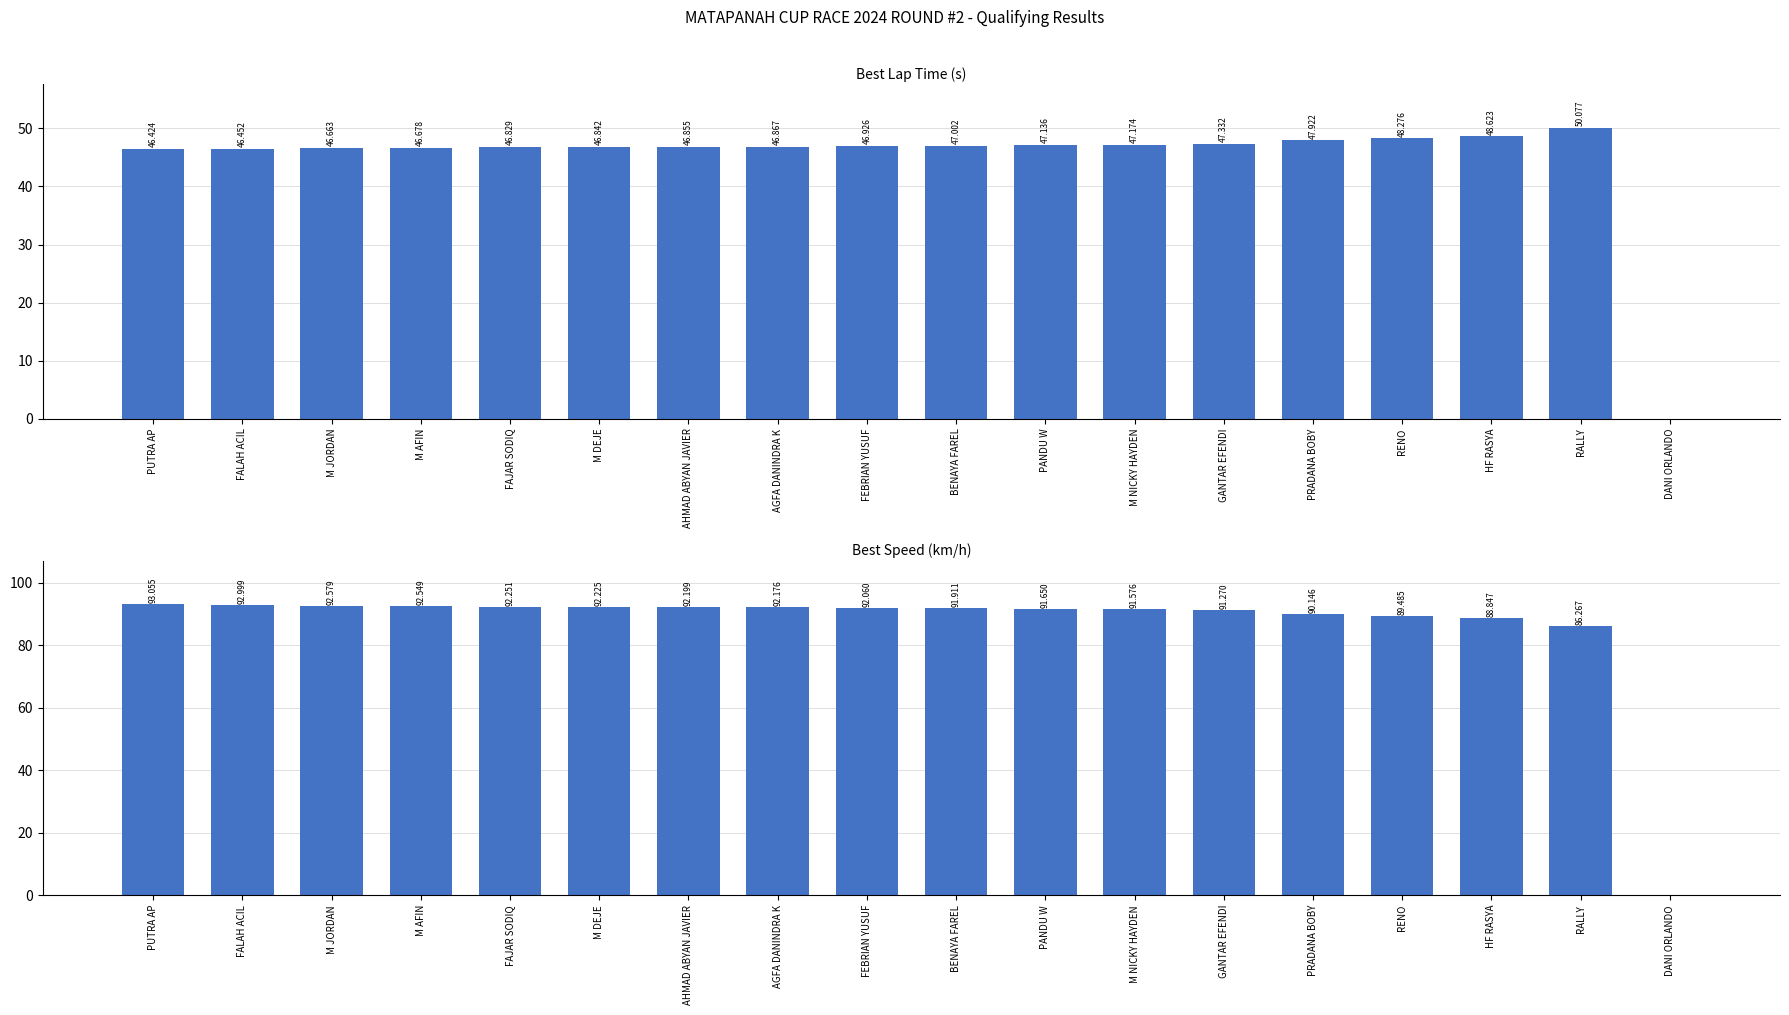

At which label is Best Speed closest to 46?

RALLY